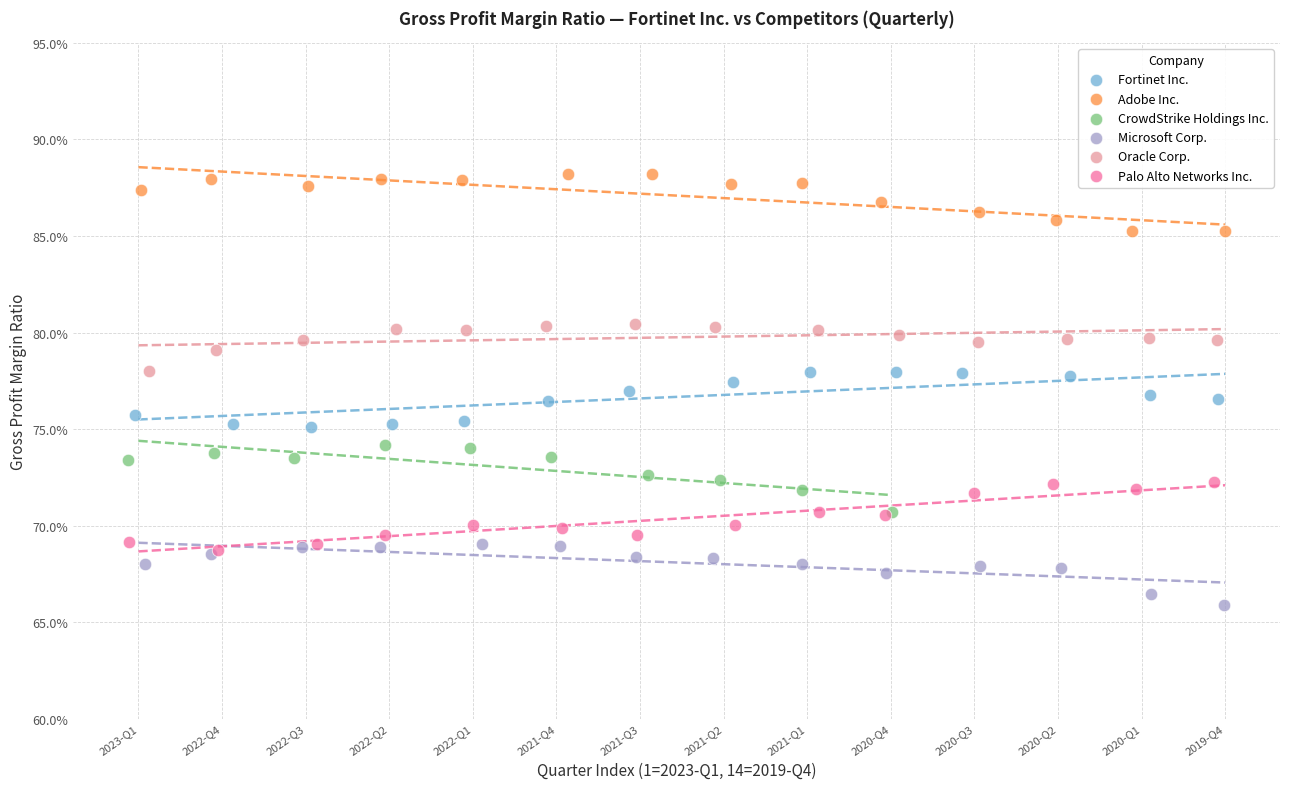

Which series contains the lowest Y value?

Microsoft Corp.